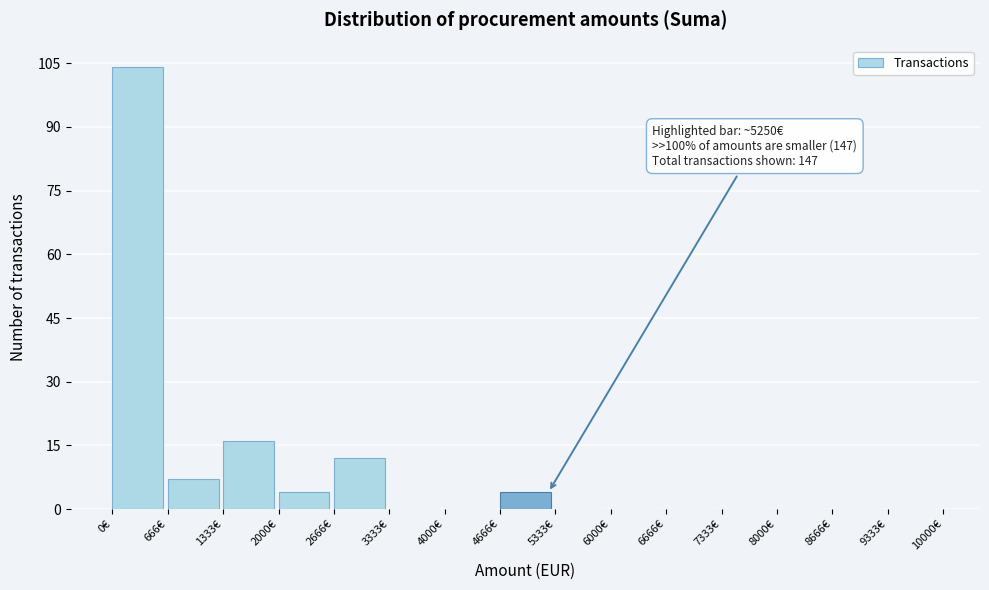

Over which range of the x-axis is the bar tallest?

0 to 700